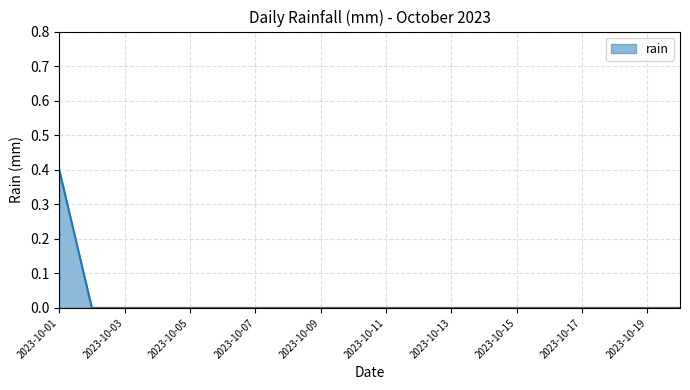

What is the greatest value displayed?

0.4